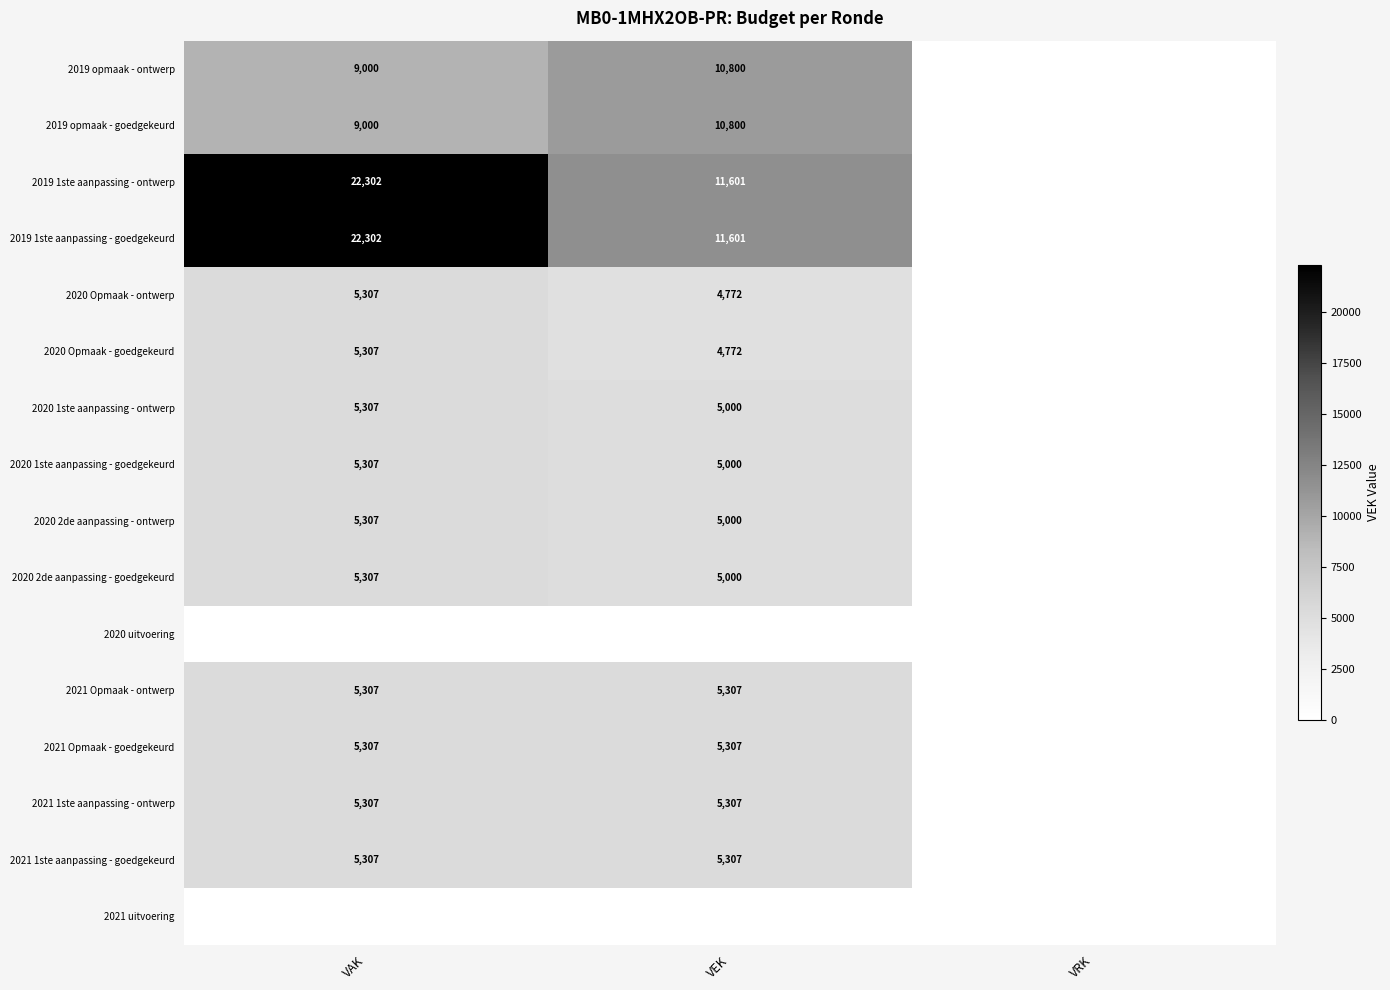

What is the sum of the 2021 1ste aanpassing - goedgekeurd values at VAK and VEK?

10614